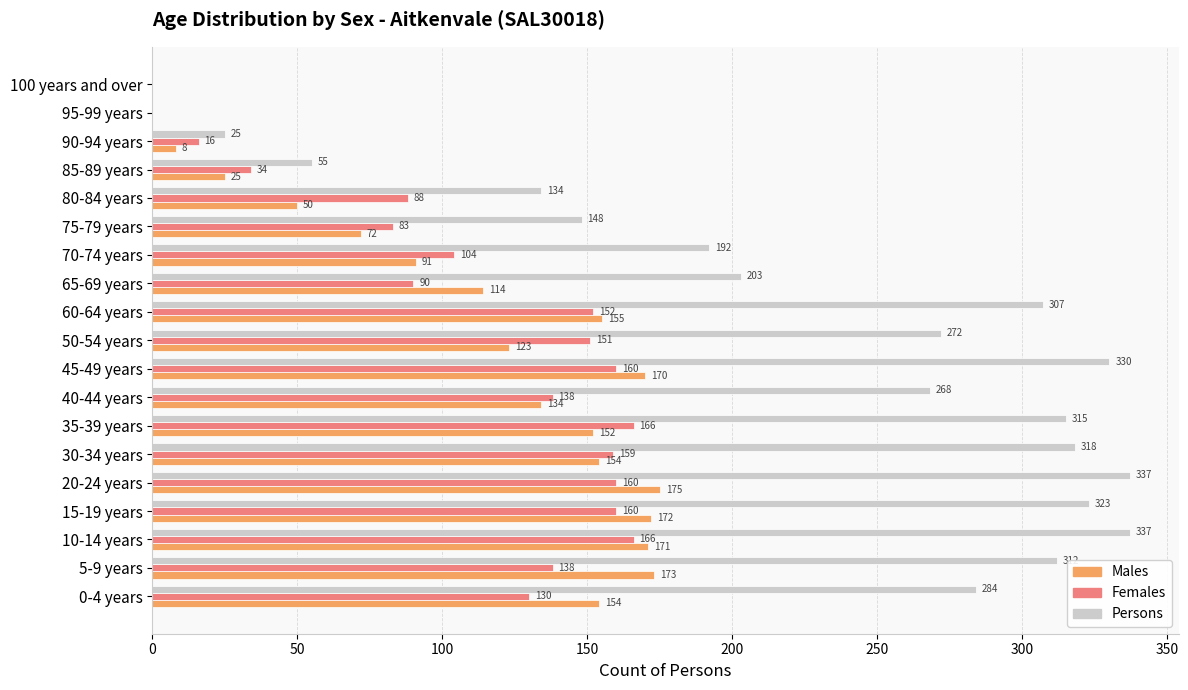

Count the number of data series in this chart.

3